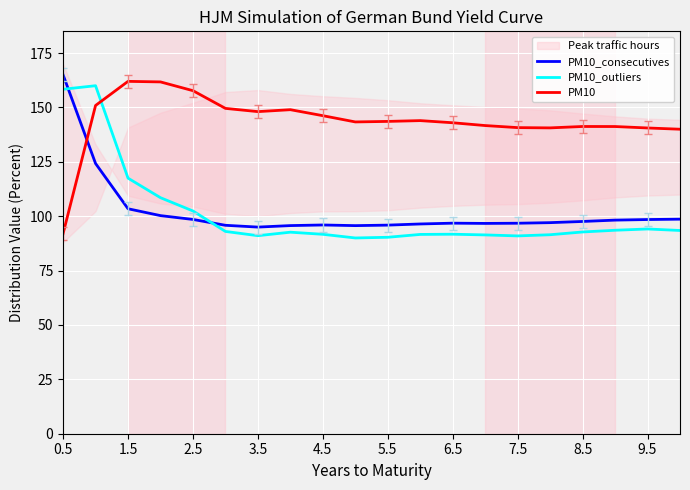

The value of PM10_outliers at 3.5 is 91.1. True or false?

True